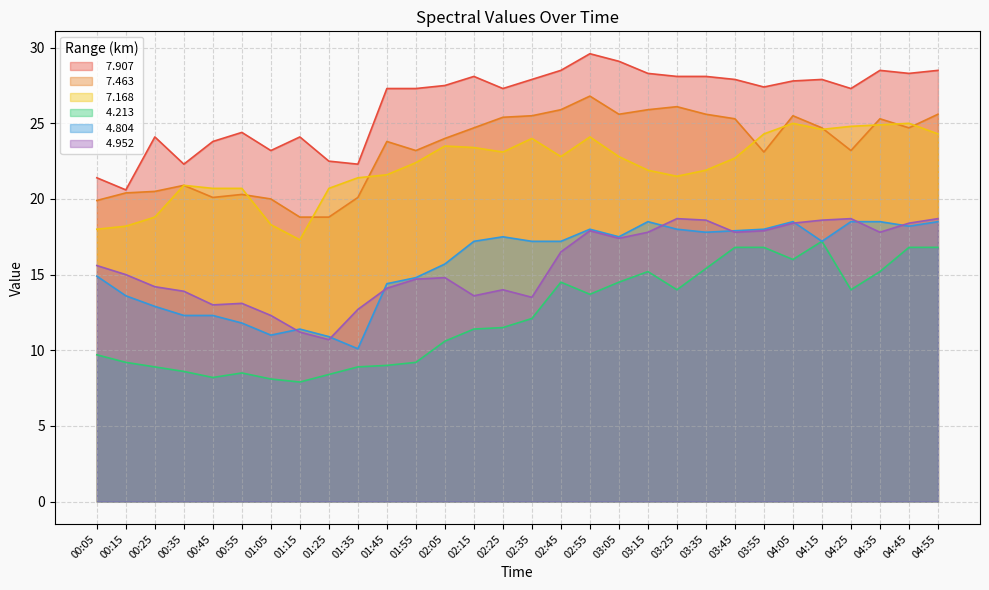

What is the total value across all series at 01:25?

92.0